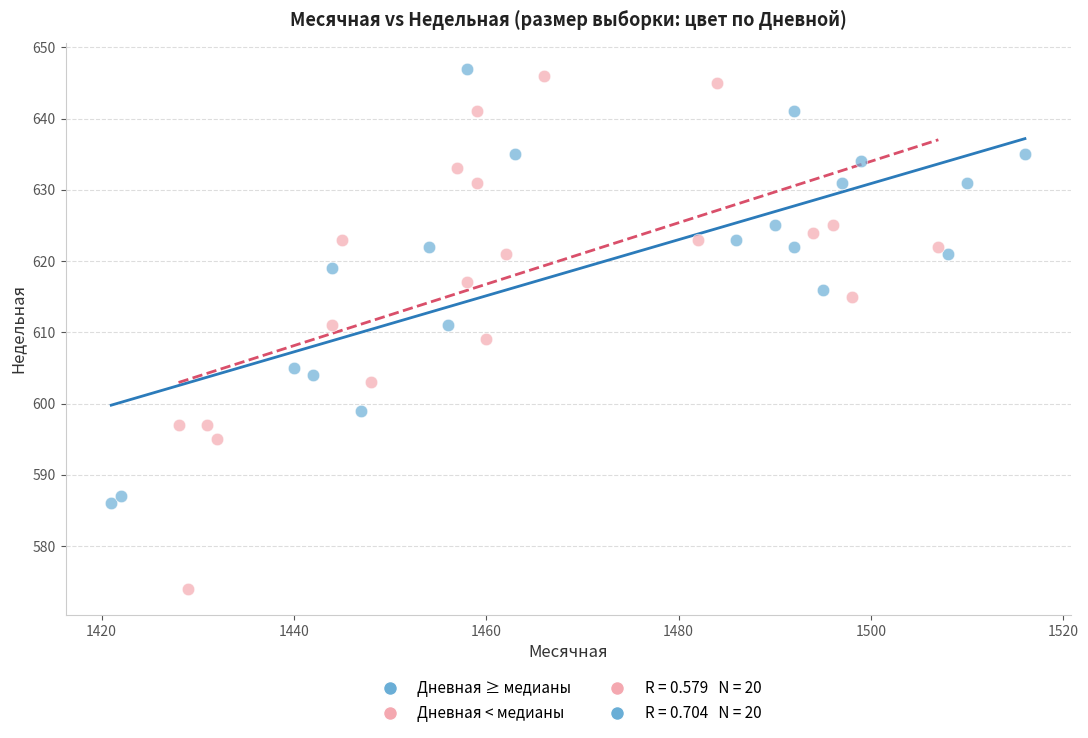

Which series has the widest spread of Y values?

Дневная < медианы